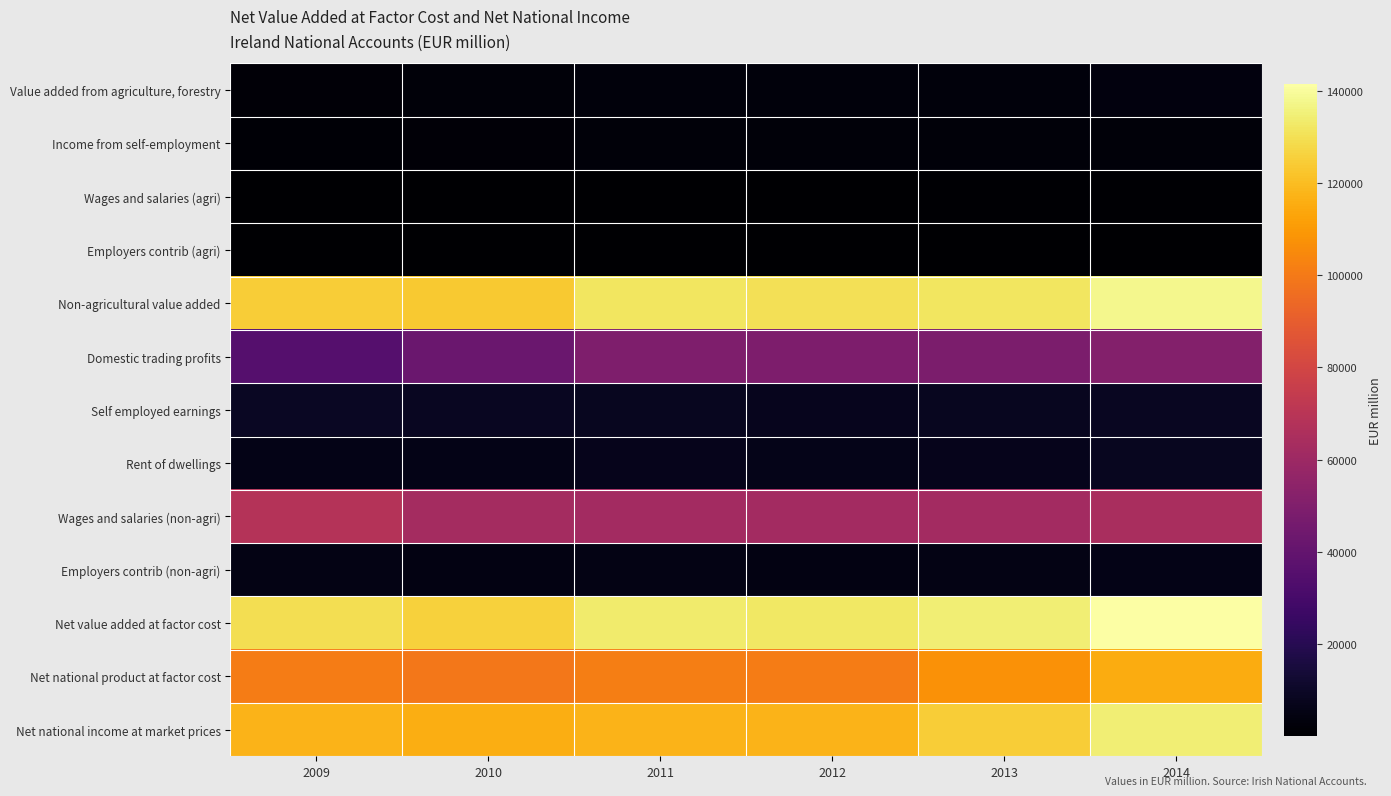

At which category is the sum across all series the highest?

2014